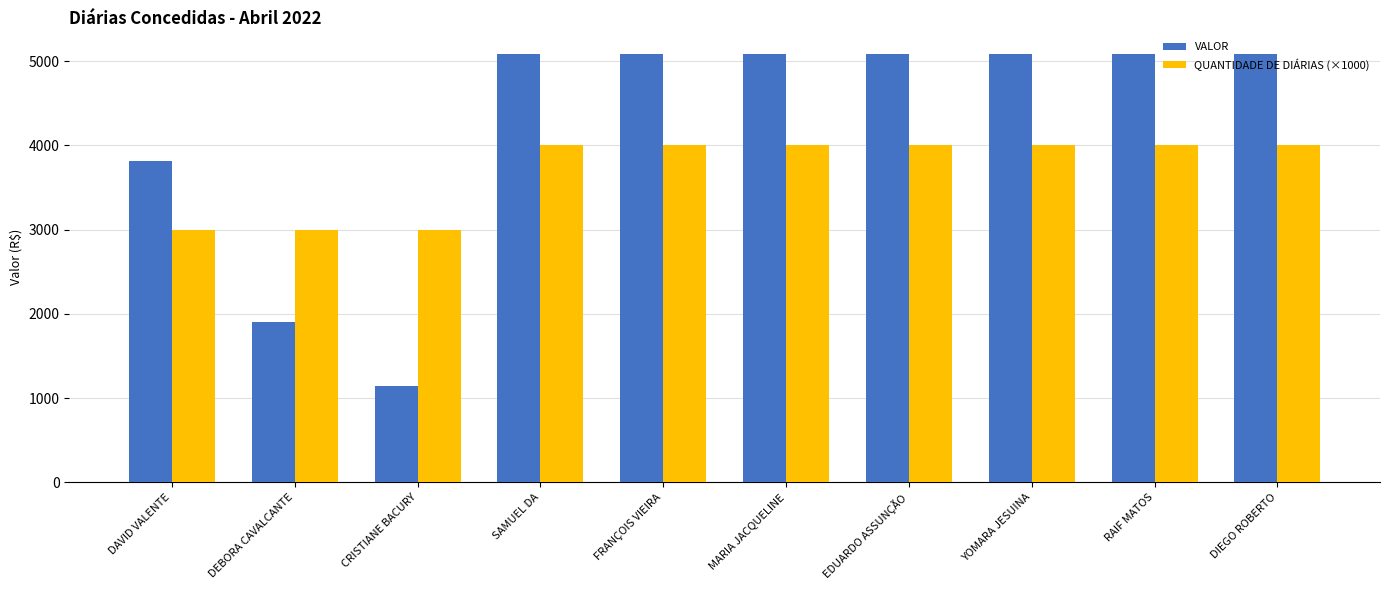

How many series are shown in this chart?

2